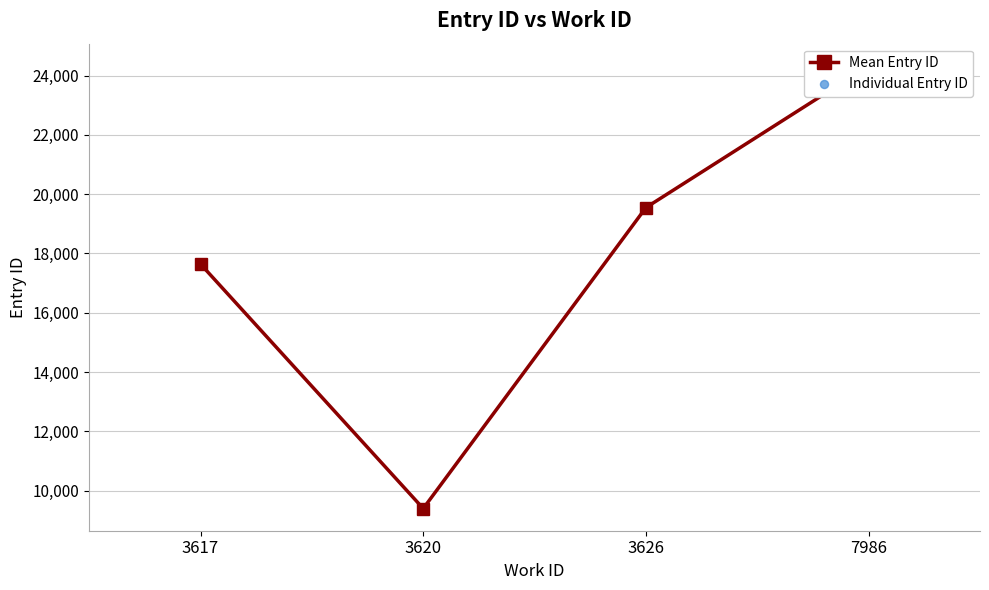

Approximately how many times larger is the value at 3620 compared to 3617?

0.5